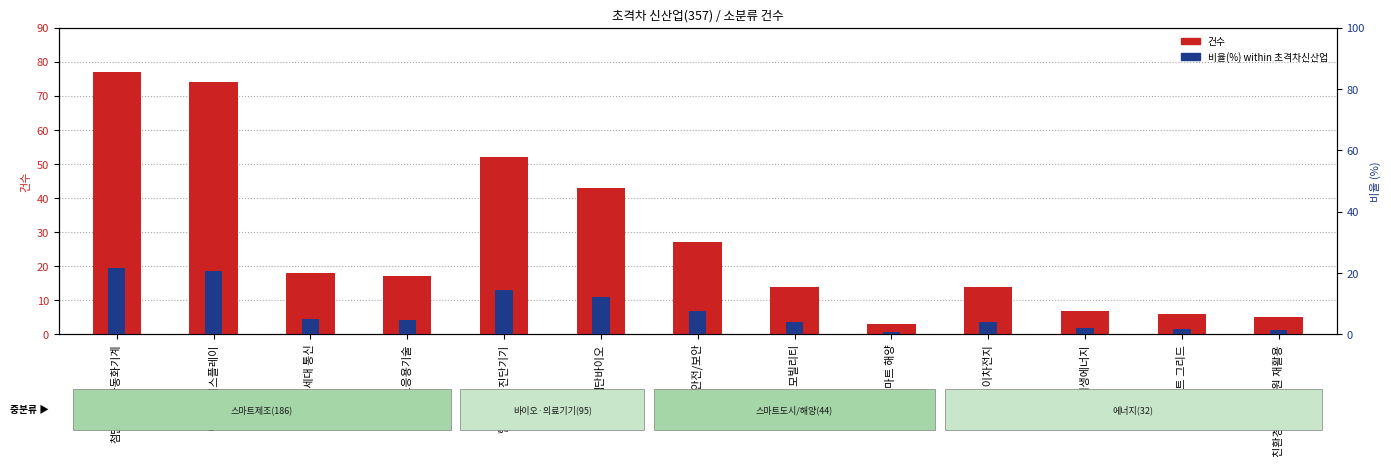

What is the label of the 10th bar from the left?

연료·이차전지